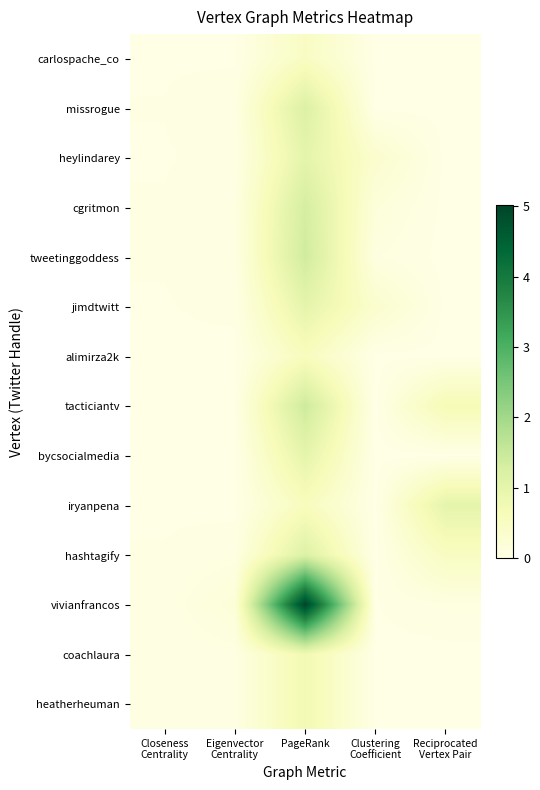

At which category is the sum across all series the highest?

PageRank